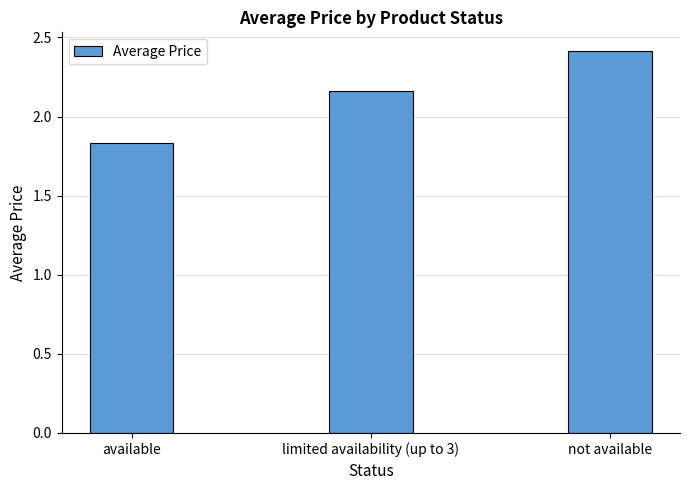

List the labels in order of value, smallest first.

available, limited availability (up to 3), not available